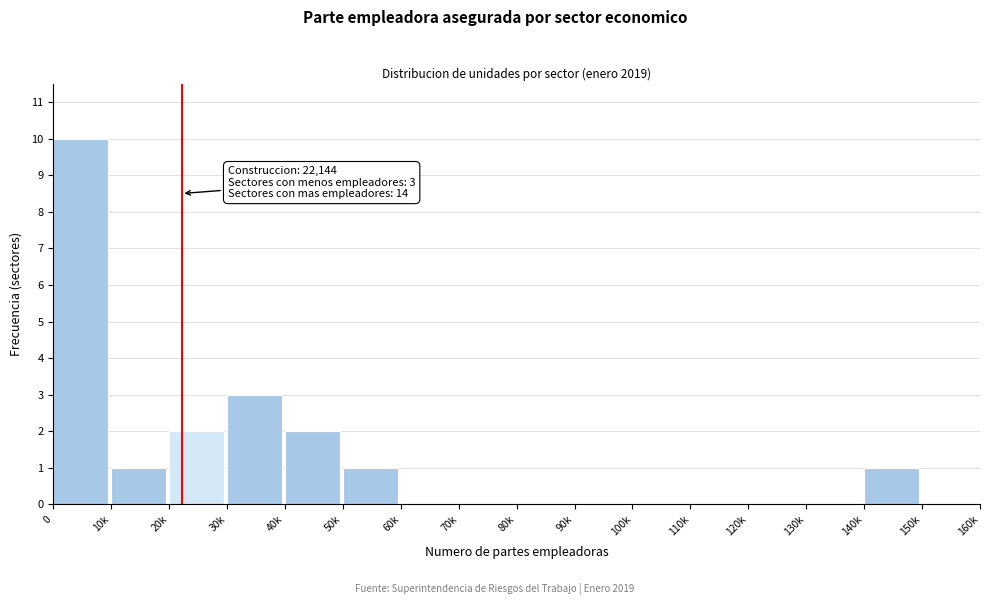

Reading right to left, what are all the values shown in this chart?

150k=0	140k=1	130k=0	120k=0	110k=0	100k=0	90k=0	80k=0	70k=0	60k=0	50k=1	40k=2	30k=3	20k=2	10k=1	0=10